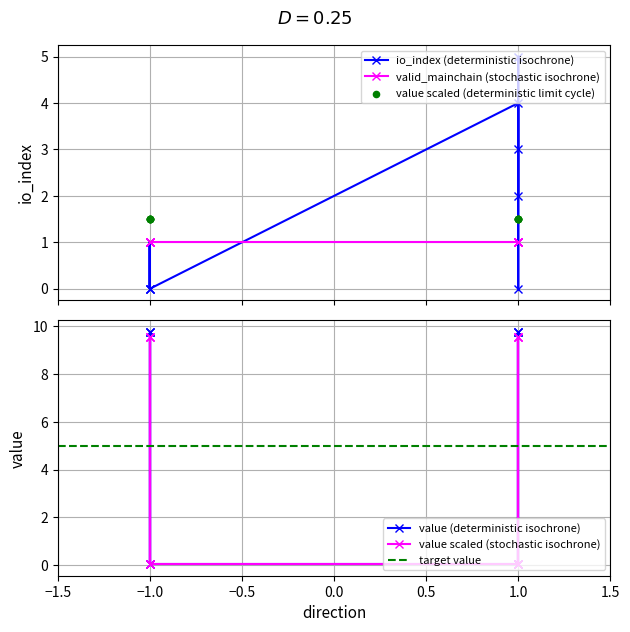

At how many categories does at least one series exceed 2?

7